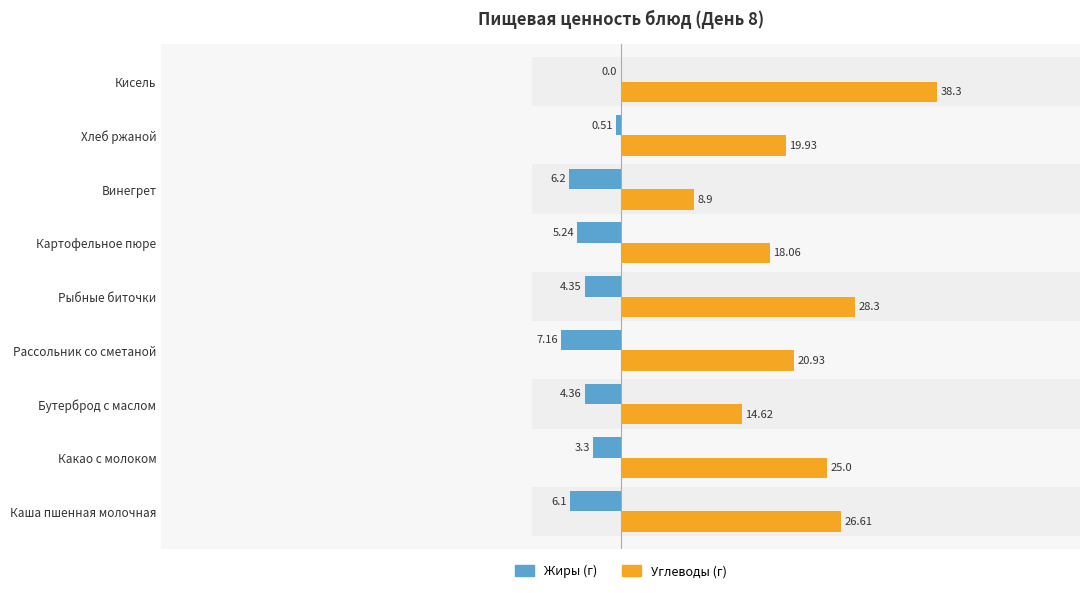

What is the average value of the Жиры series?

-4.1